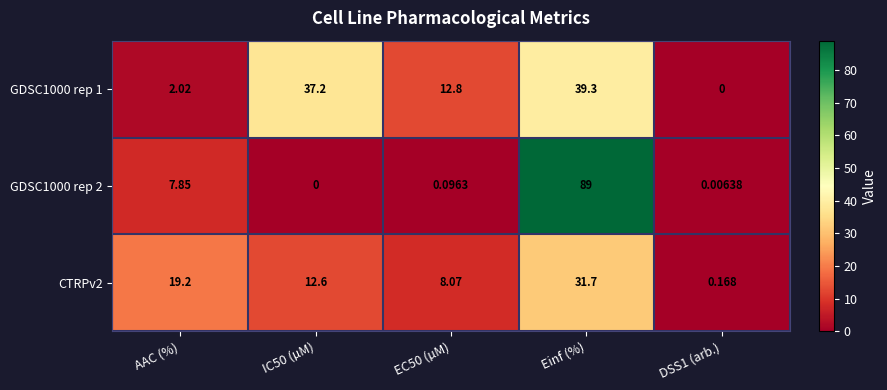

Is the value of GDSC1000 rep 2 at AAC (%) greater than the value of CTRPv2 at DSS1 (arb.)?

Yes